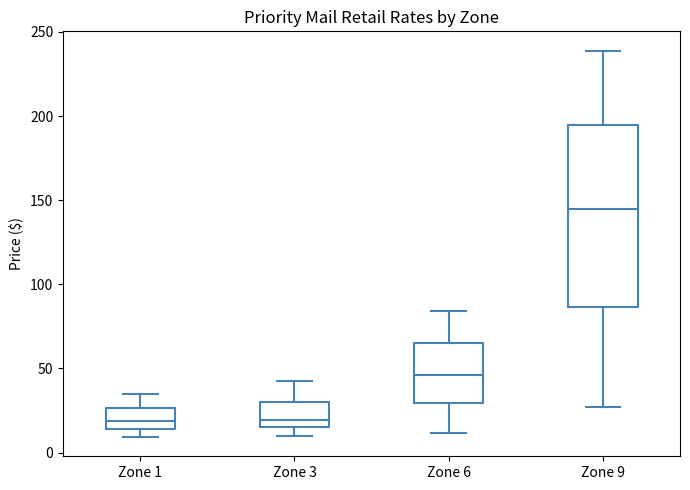

Reading left to right, read every box against the y-axis: the position of its median line, the range the box covers, and the ends of its whiskers. The values are not printed on the chart, so give them approximately, as read against the axis.

Zone 1: median 20, box 15 to 25, whiskers 10 to 35
Zone 3: median 20, box 15 to 30, whiskers 10 to 40
Zone 6: median 45, box 30 to 65, whiskers 10 to 85
Zone 9: median 145, box 85 to 195, whiskers 25 to 240